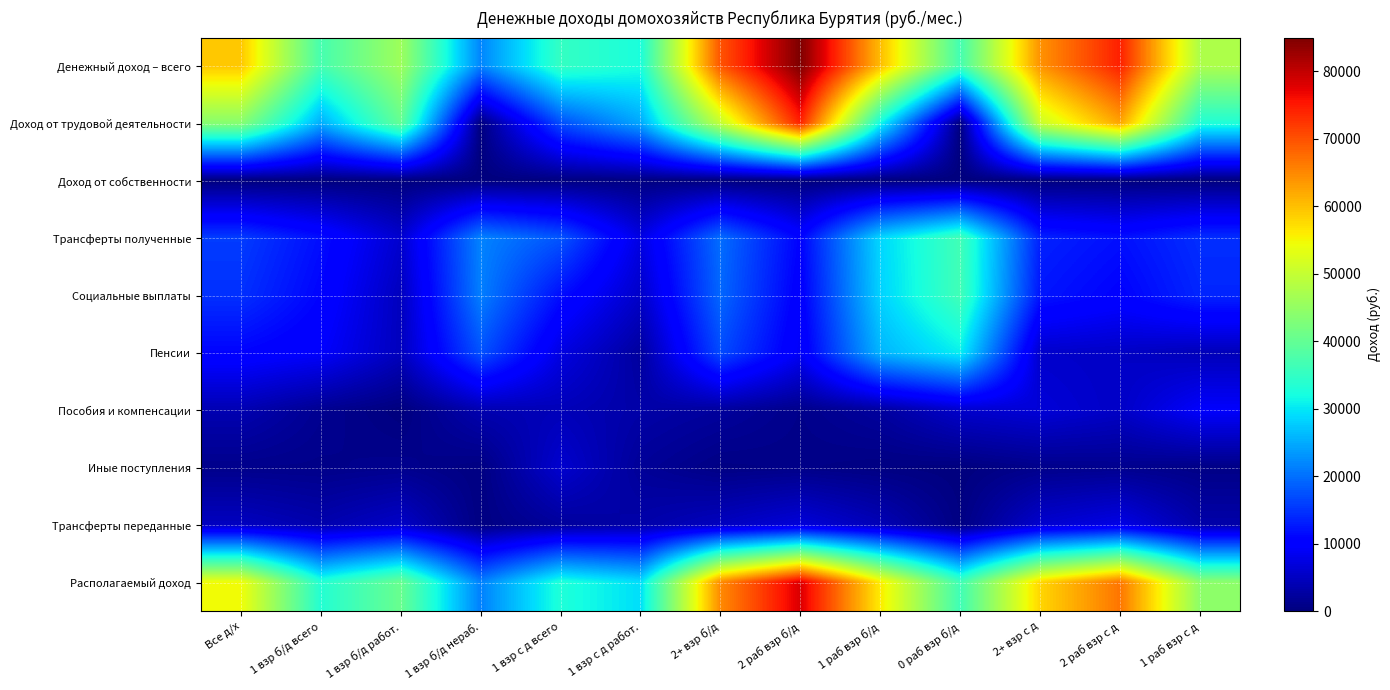

Rank the series by their maximum value, from highest to lowest.

Денежный доход – всего, Располагаемый доход, Доход от трудовой деятельности, Трансферты полученные, Социальные выплаты, Пенсии, Пособия и компенсации, Трансферты переданные, Иные поступления, Доход от собственности